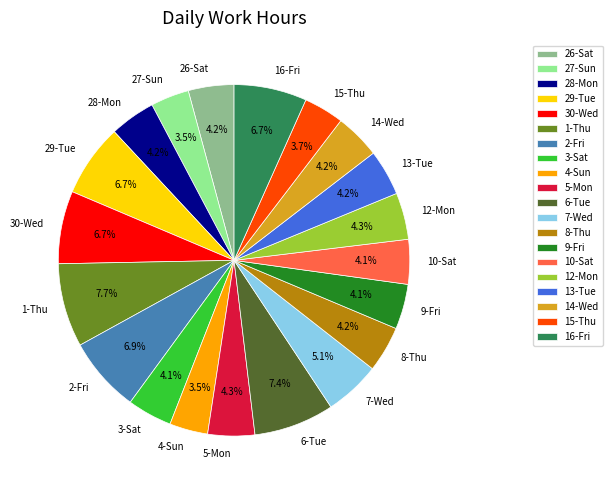

To the nearest percent, what is the average slice percentage?

5%